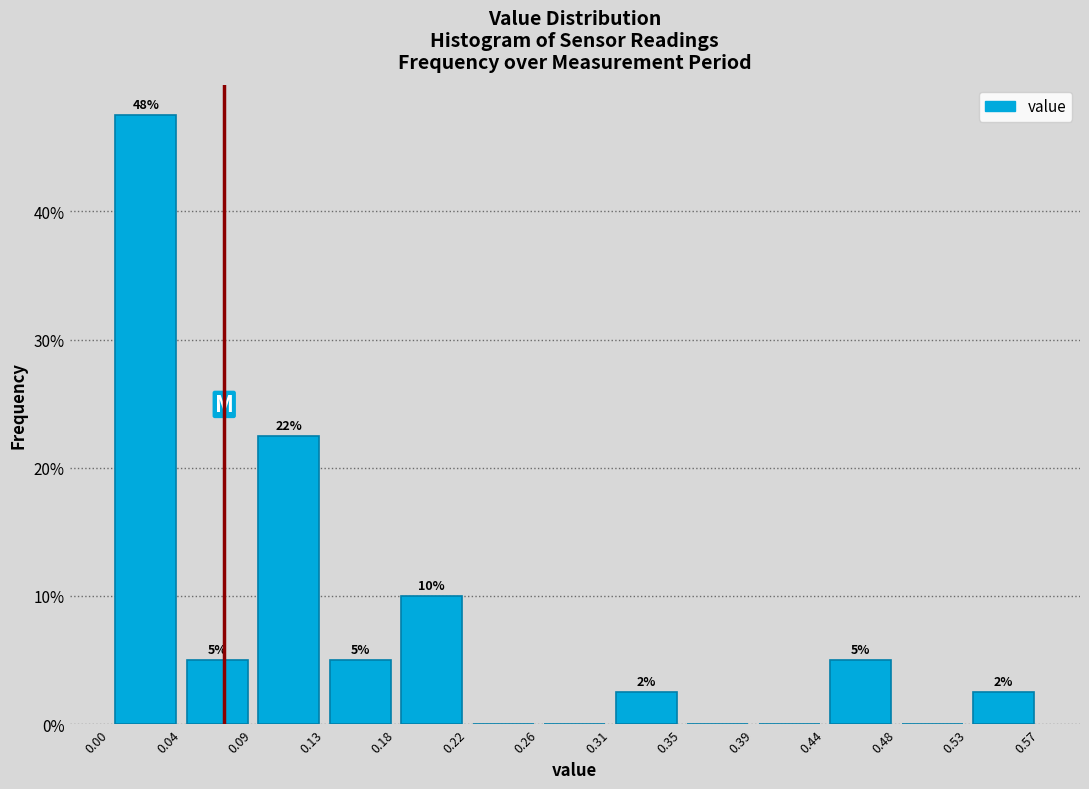

Which range on the x-axis has the tallest bar?

0.00 to 0.04